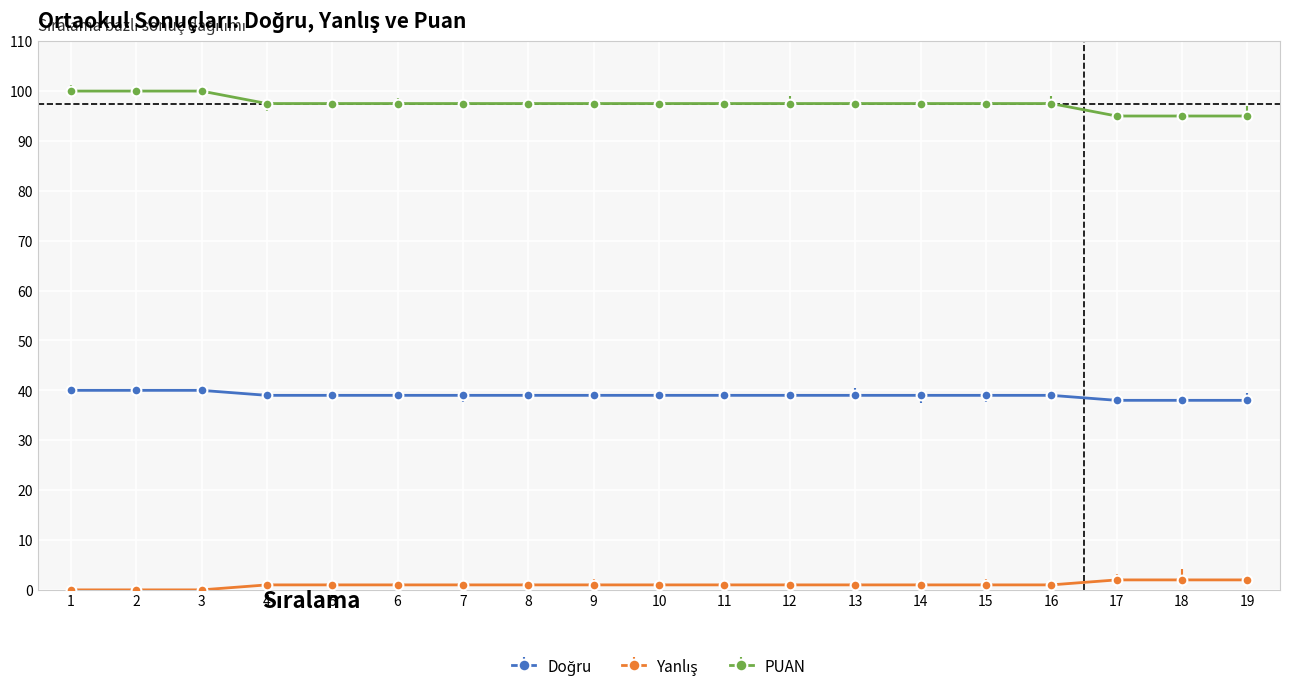

What is the maximum value shown in the chart?

100.0